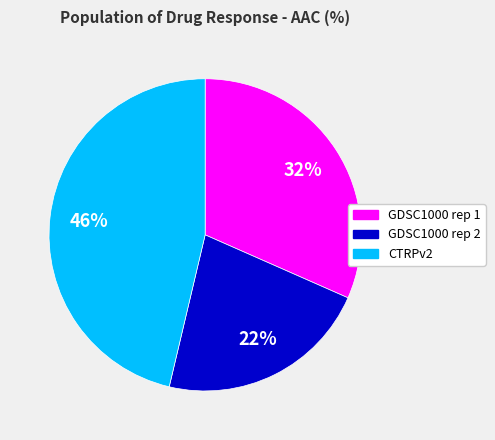

Rank the categories by value from highest to lowest.

CTRPv2, GDSC1000 rep 1, GDSC1000 rep 2